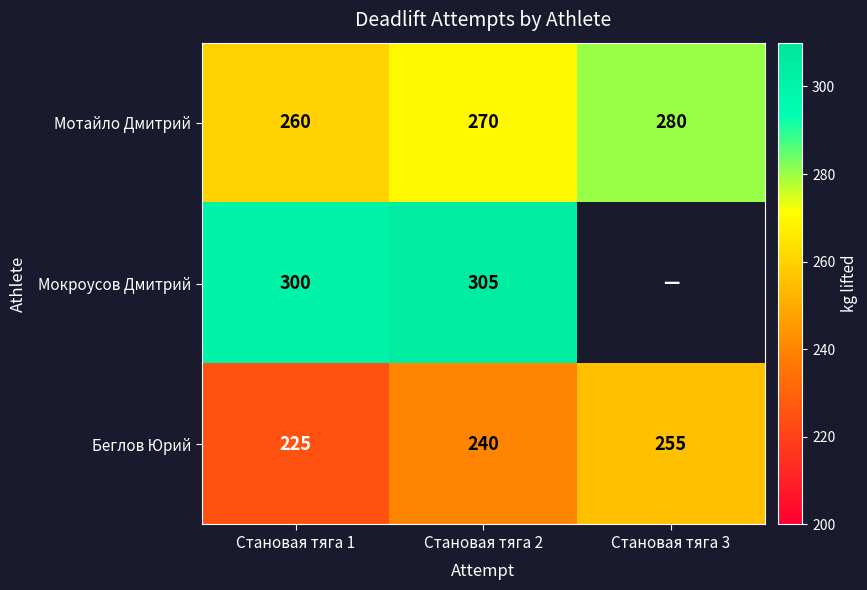

What is the difference between the Мотайло Дмитрий values at Становая тяга 2 and Становая тяга 3?

10